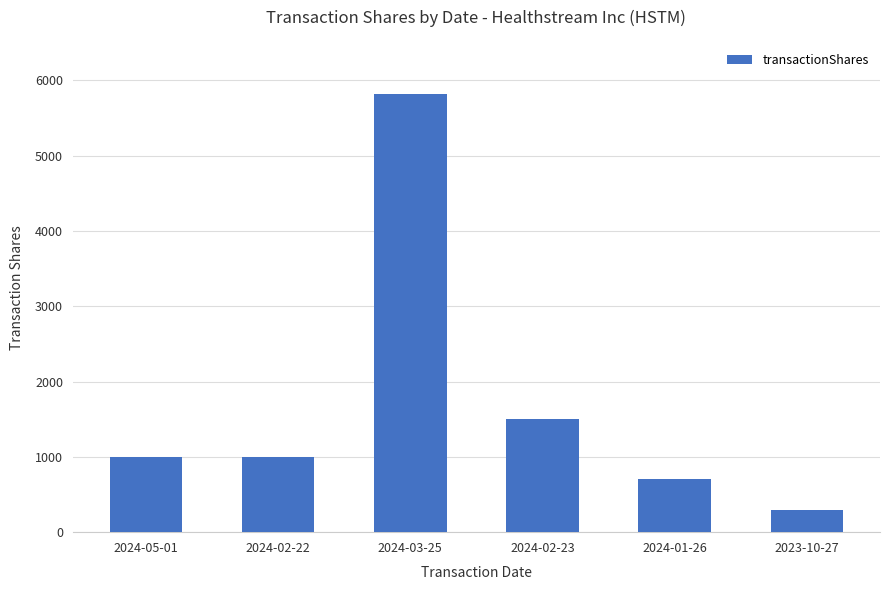

What value does the data have at 2024-01-26?

710